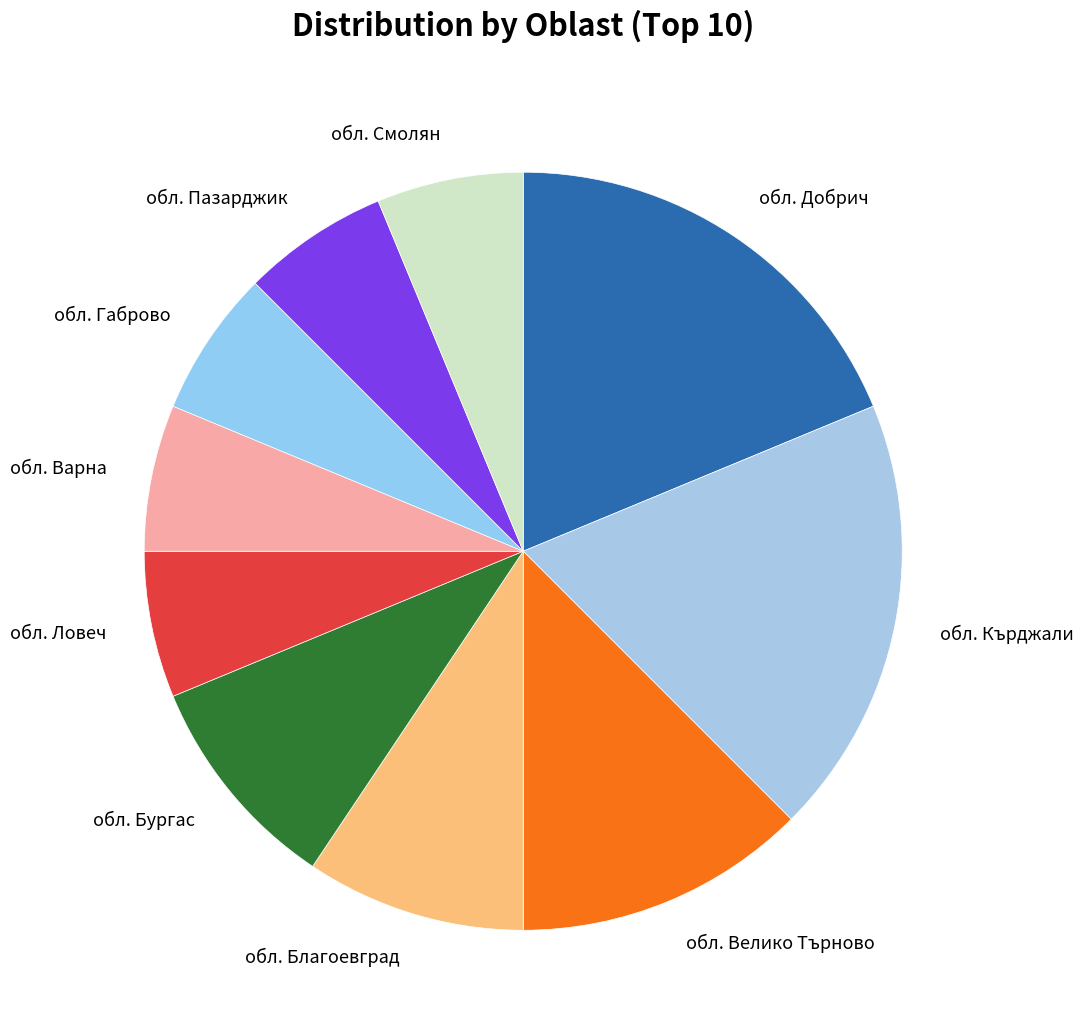

The обл. Бургас slice represents 9% of the pie. True or false?

True